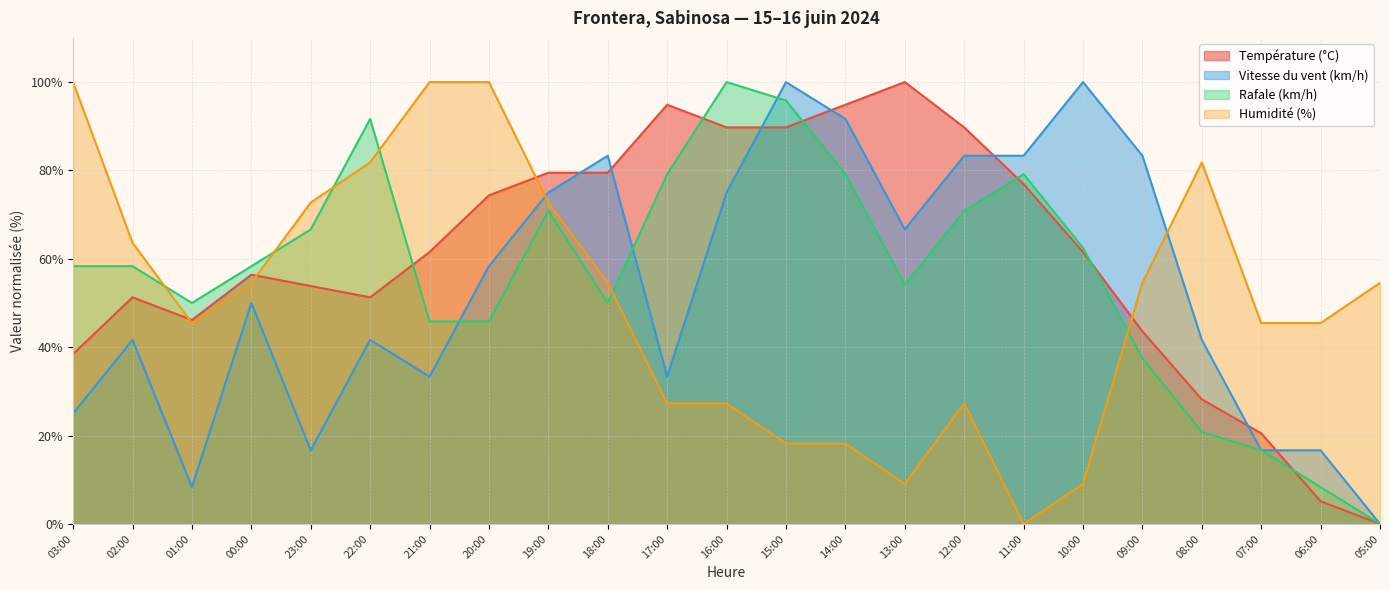

True or false: Température (°C) has a value of 56.4 at 00:00.

True